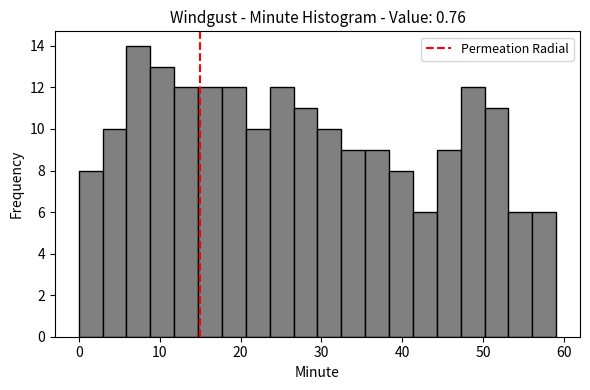

Read against the x-axis, roughly where is the centre of the tallest bar?

7